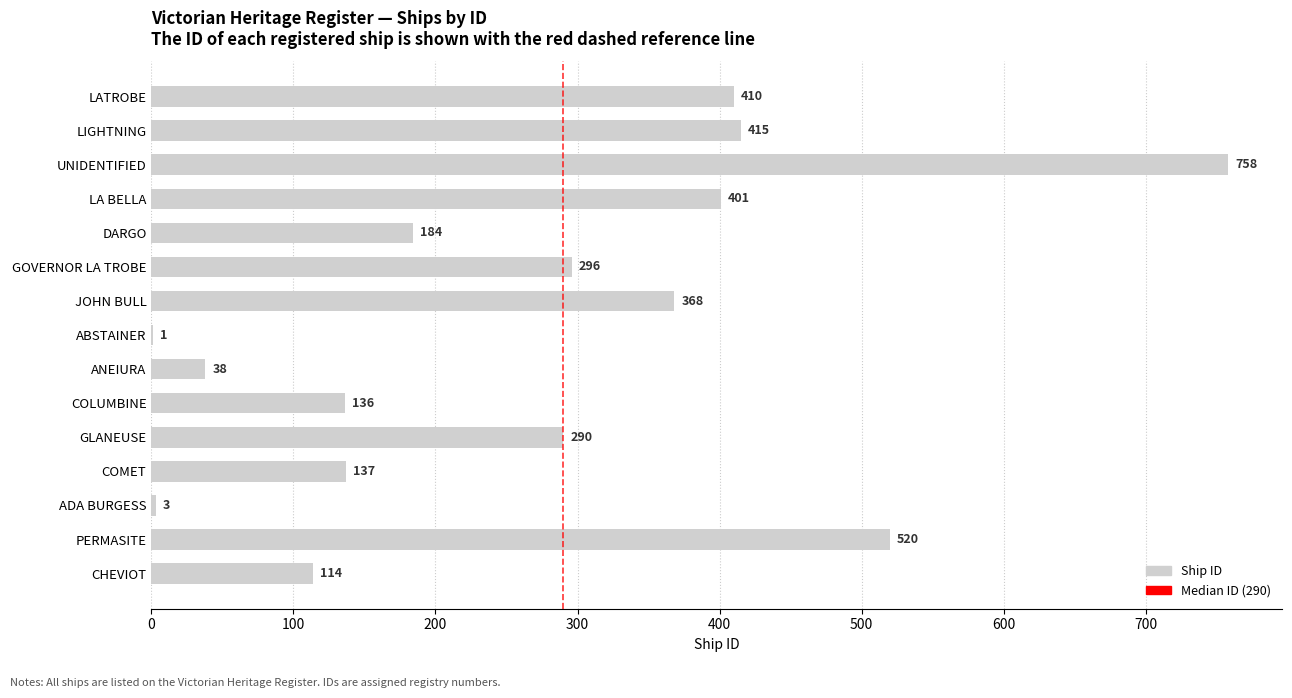

Which category has the highest value across all series?

UNIDENTIFIED